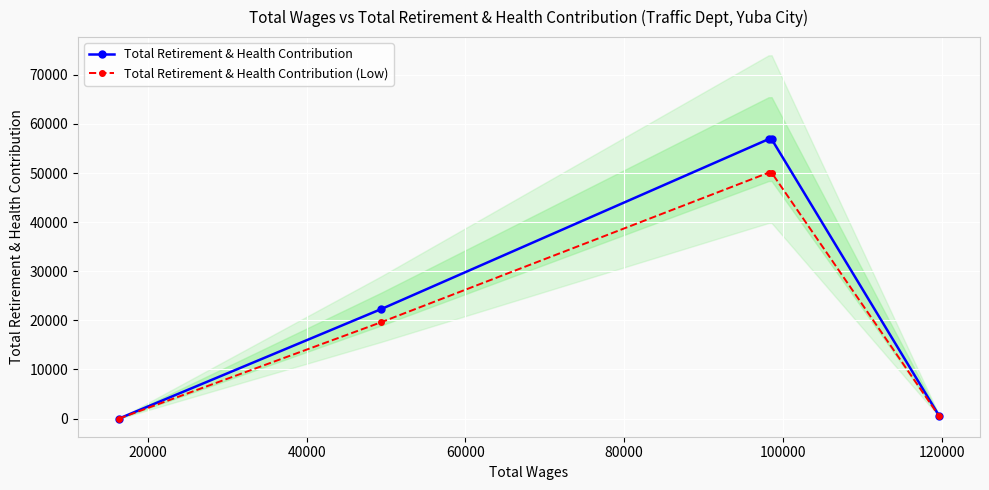

True or false: Total Retirement & Health Contribution (Low) and Total Retirement & Health Contribution cross at least once.

False